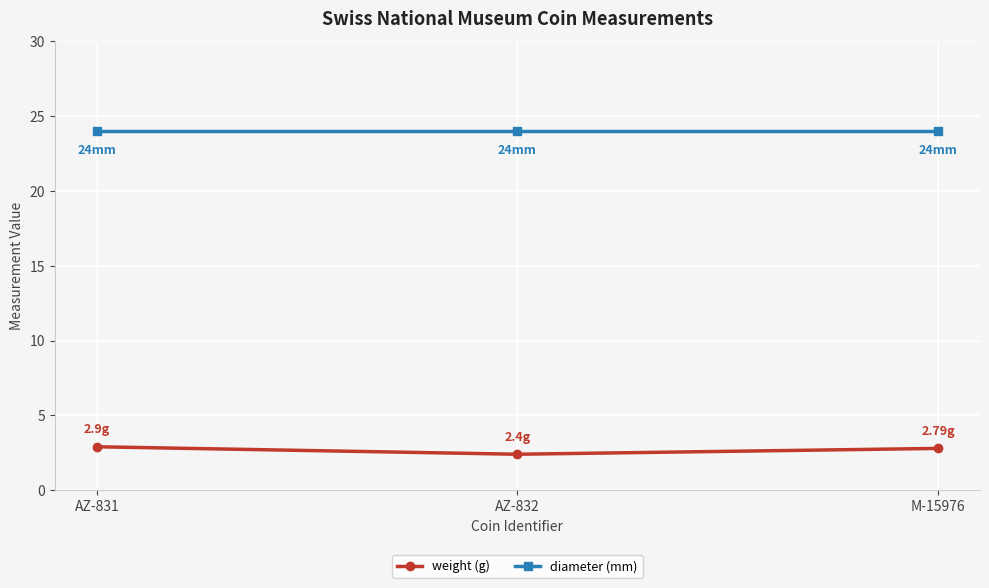

What is the average value of the weight (g) series?

2.7